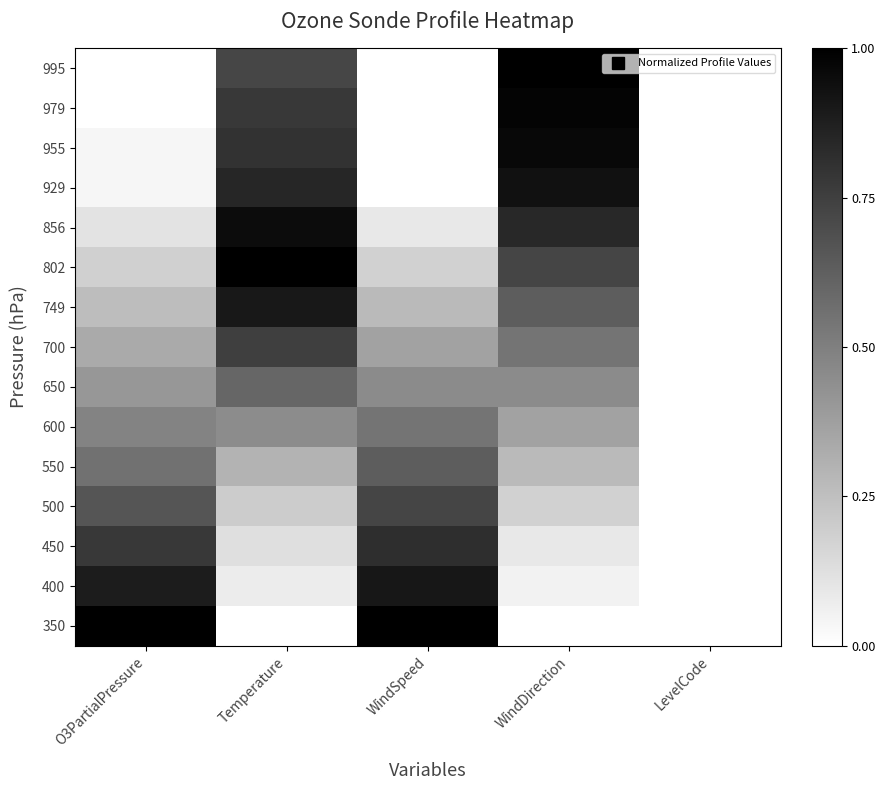

At which category is the sum across all series the highest?

Temperature